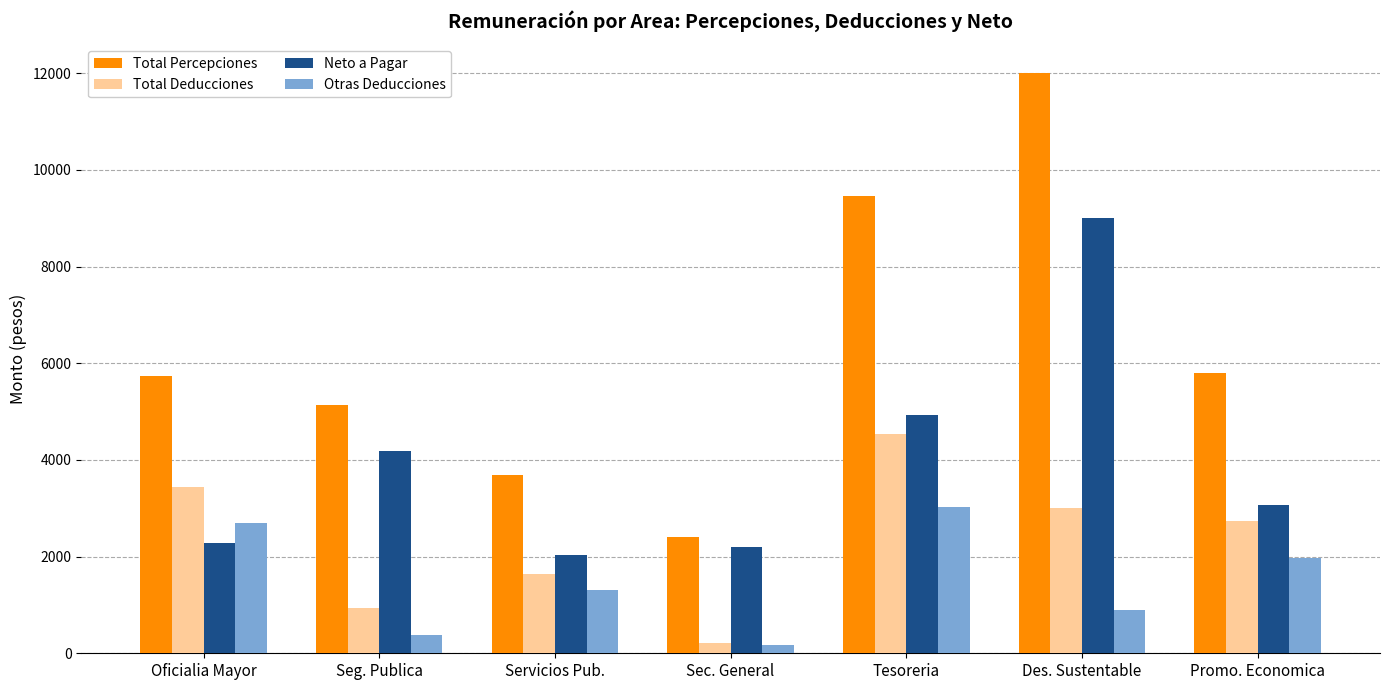

What is the average value of the Otras Deducciones series?

1493.4